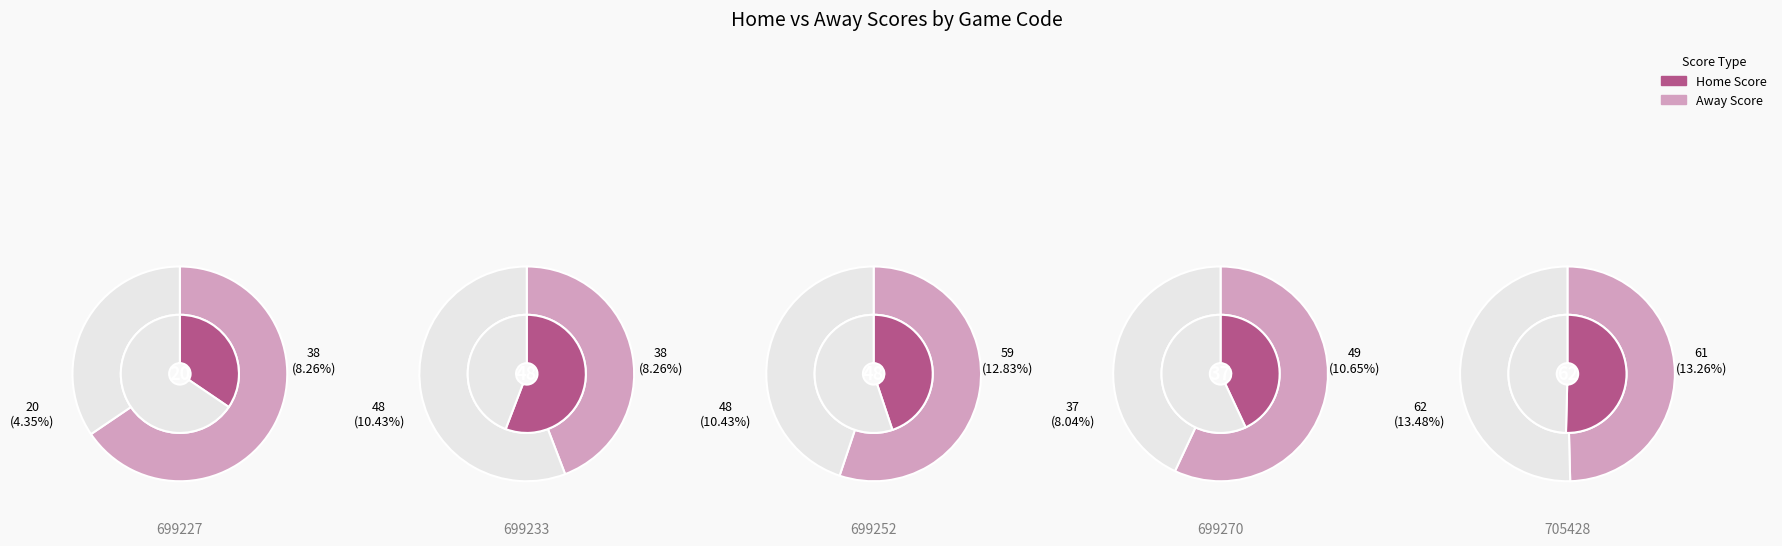

Which slice is the smallest?

699227